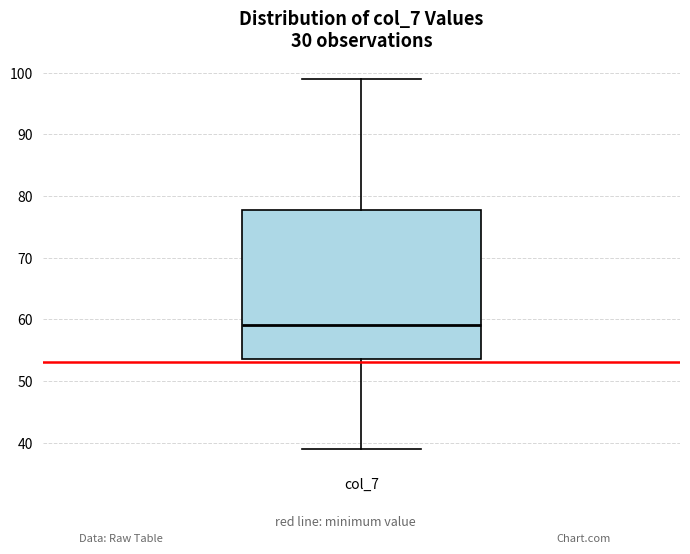

Read this box plot against the y-axis: the position of the median line, the range covered by the box, and the ends of both whiskers. The values are not printed on the chart, so give them approximately, as read against the axis.

median 59, box 54 to 78, whiskers 39 to 99